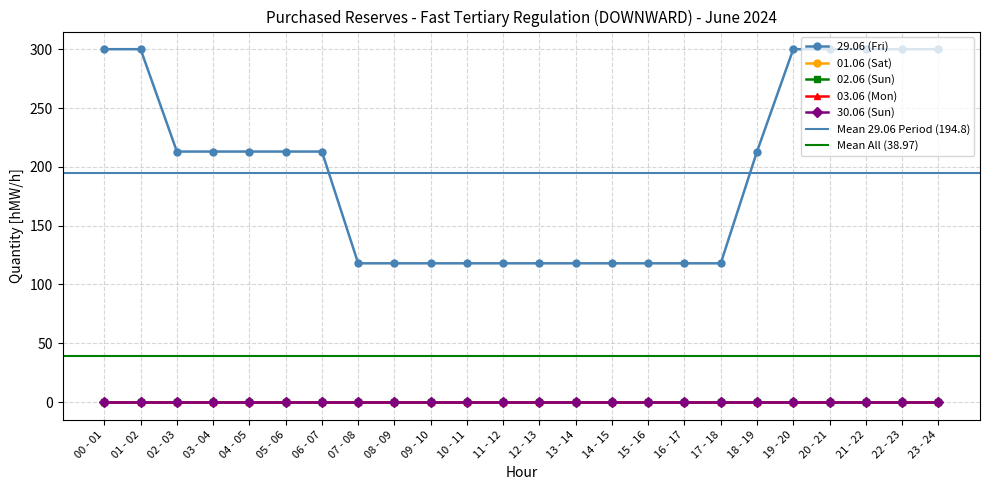

How many lines are shown in the chart?

5